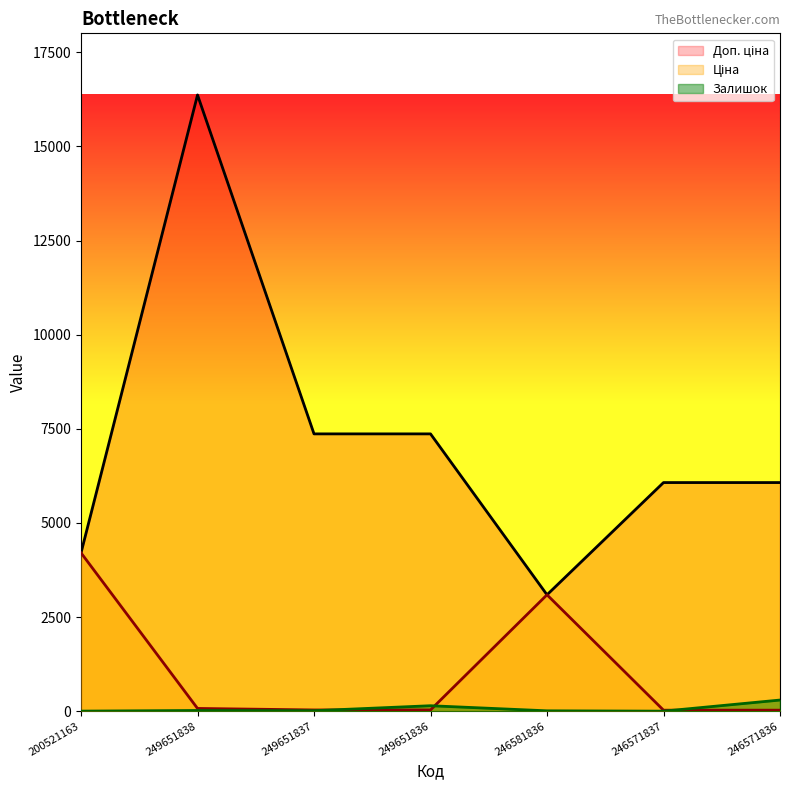

What is the highest value of the Доп. ціна series?

16366.5